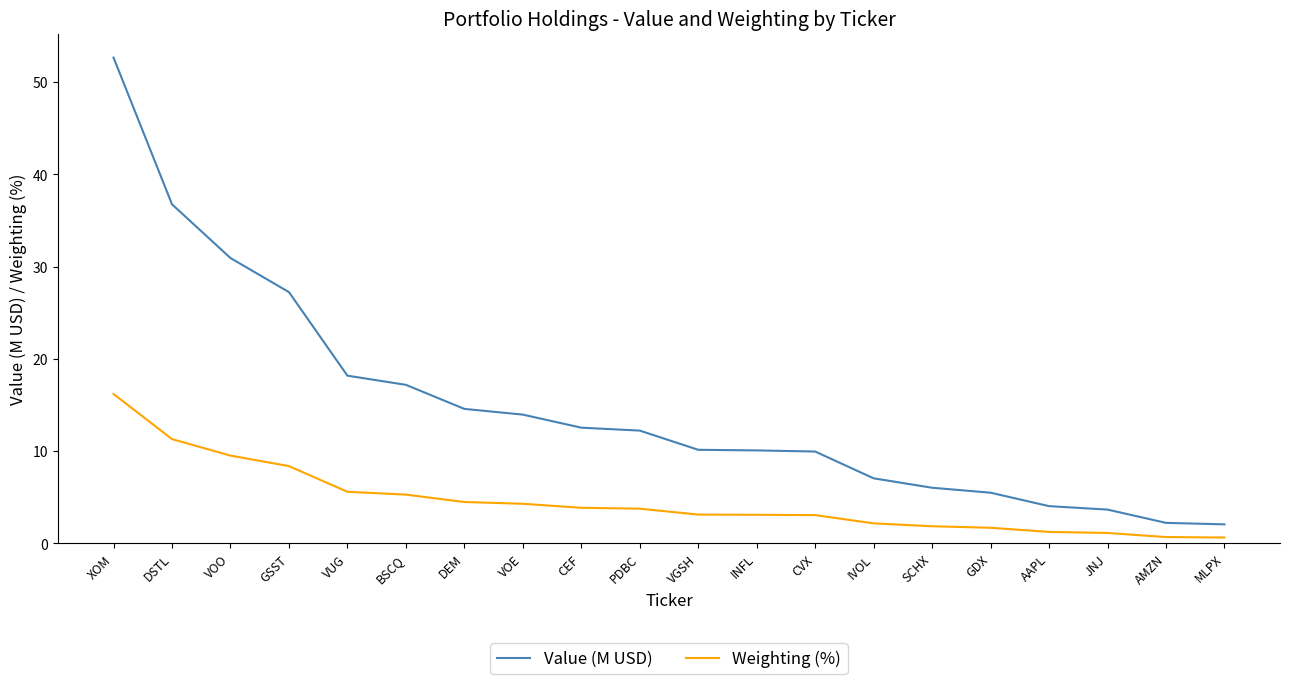

What is the total value across all series at VGSH?

13.3